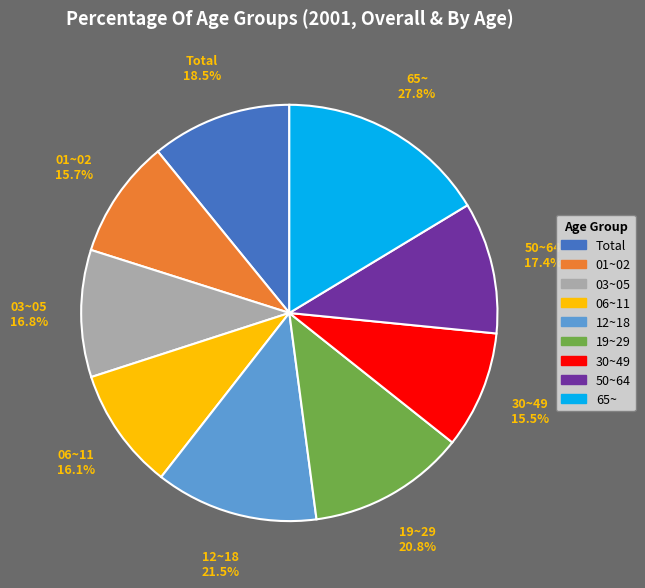

What is the smallest slice in the pie chart?

30~49